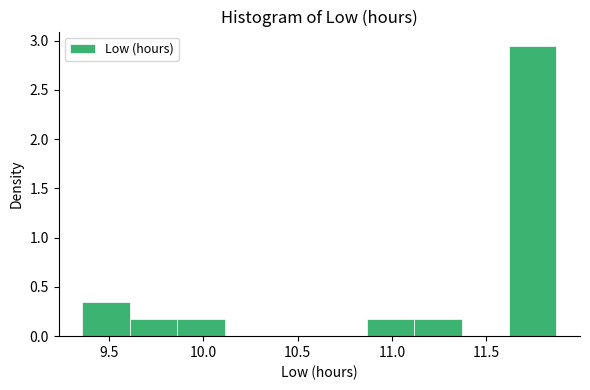

Reading left to right, transcribe this chart: for each bar, give the range it covers on the x-axis and its height. Neither the bar edges nor the heights are printed on the chart, so give them approximately, as read against the axes.

9.35 to 9.60: 0.35
9.60 to 9.85: 0.15
9.85 to 10.10: 0.15
10.10 to 10.35: 0
10.35 to 10.60: 0
10.60 to 10.85: 0
10.85 to 11.10: 0.15
11.10 to 11.35: 0.15
11.35 to 11.60: 0
11.60 to 11.85: 2.95